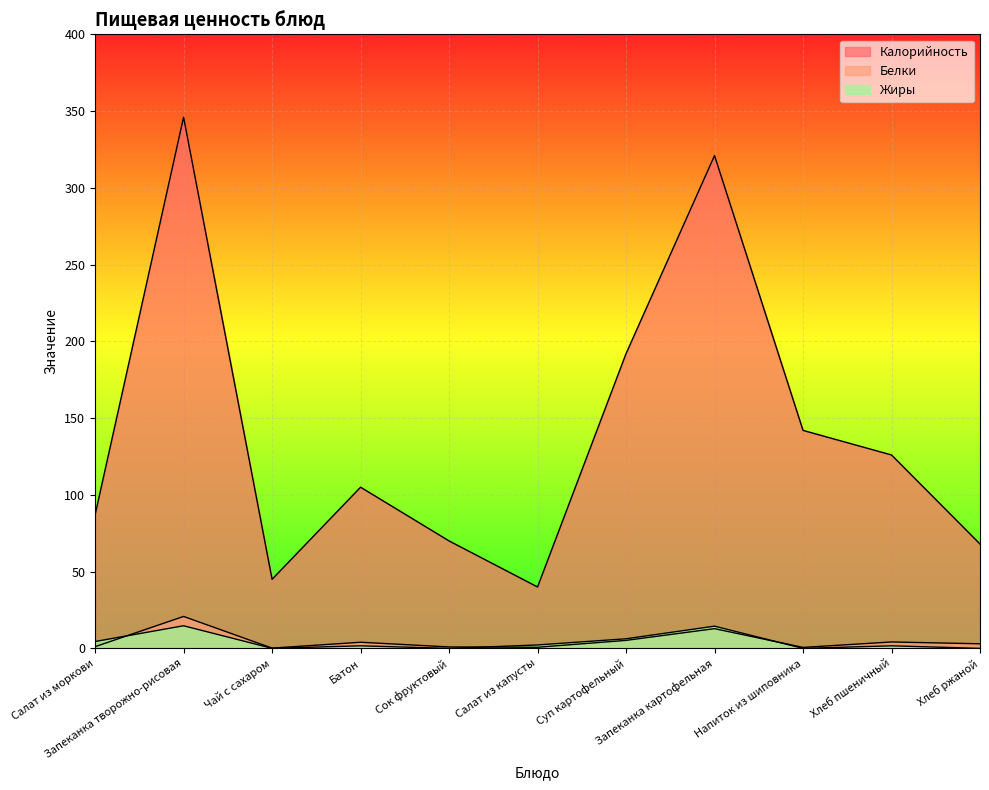

True or false: Жиры and Калорийность intersect in this chart.

False